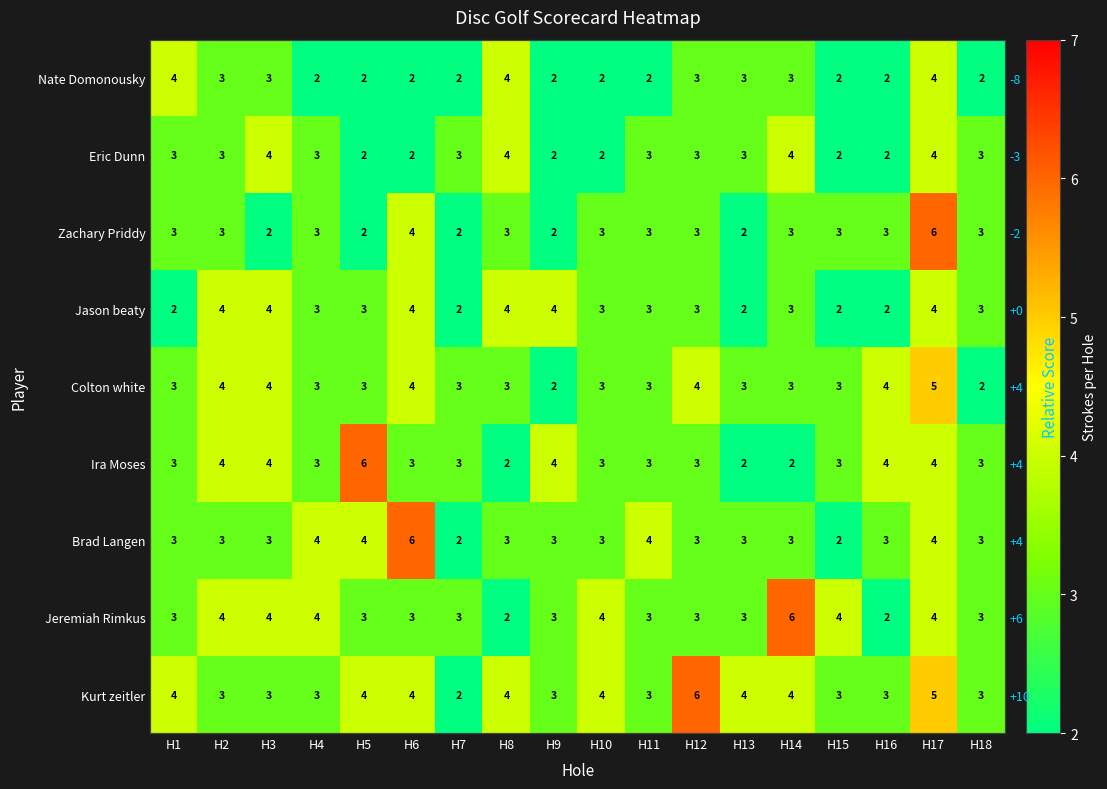

Which has a higher value, H6 or H2?

H2